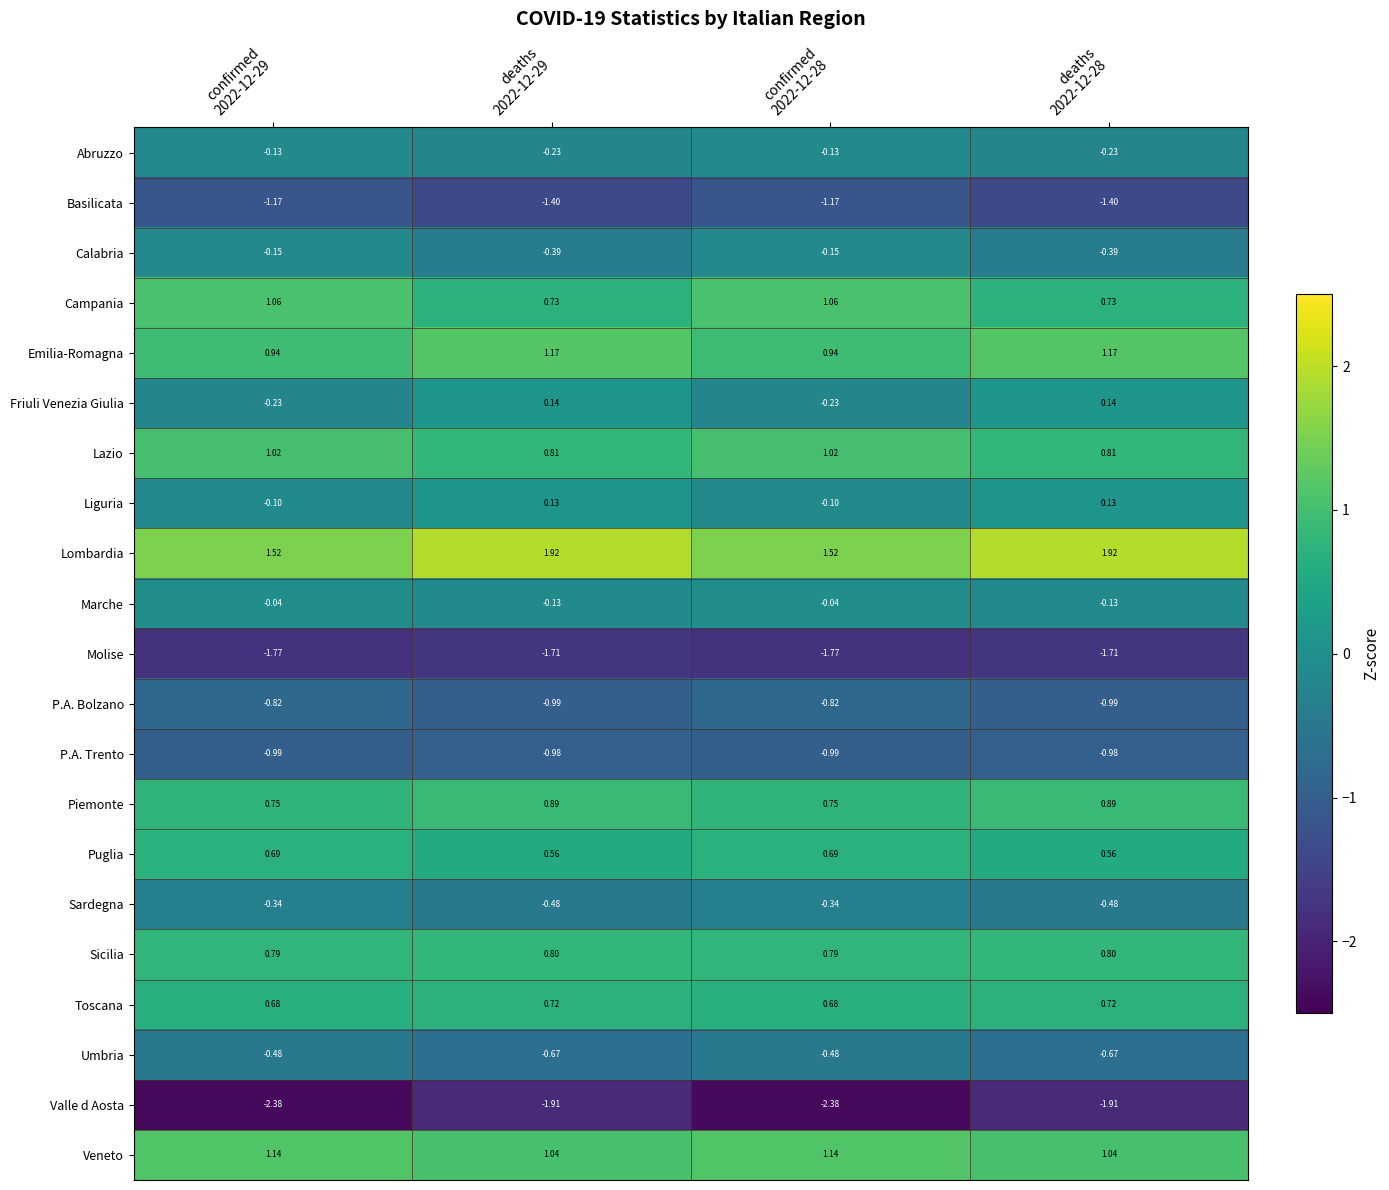

Which series has the widest spread of values?

Valle d Aosta